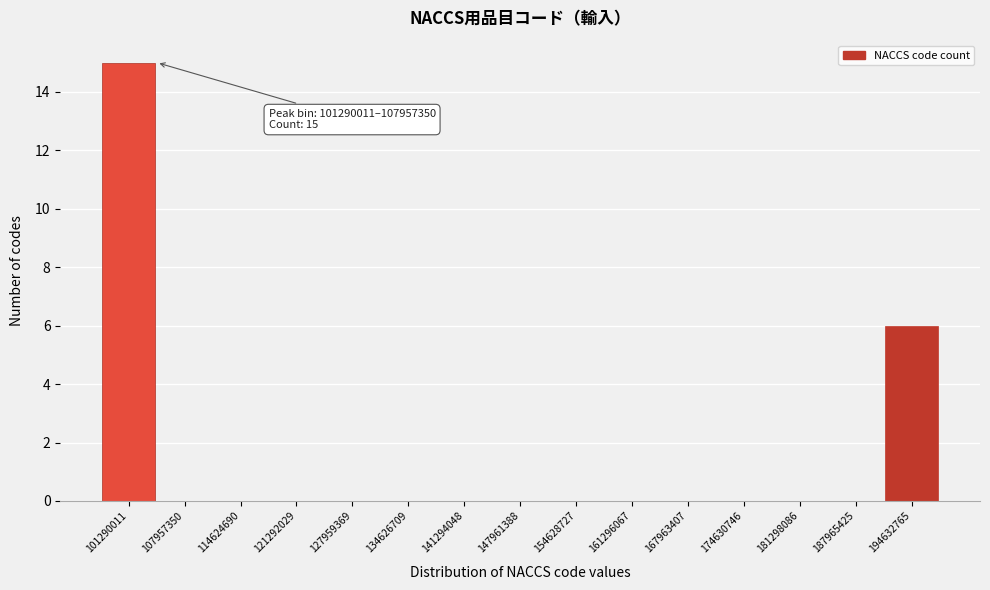

Reading left to right, what are all the values shown in this chart?

101290011=15	107957350=0	114624690=0	121292029=0	127959369=0	134626709=0	141294048=0	147961388=0	154628727=0	161296067=0	167963407=0	174630746=0	181298086=0	187965425=0	194632765=6